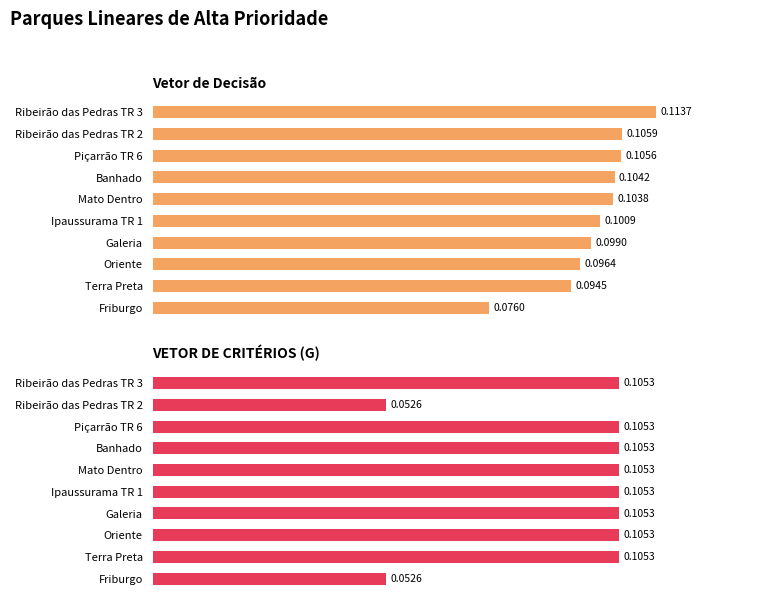

Is it true that Vetor de Decisão equals 0.0 at Galeria?

False